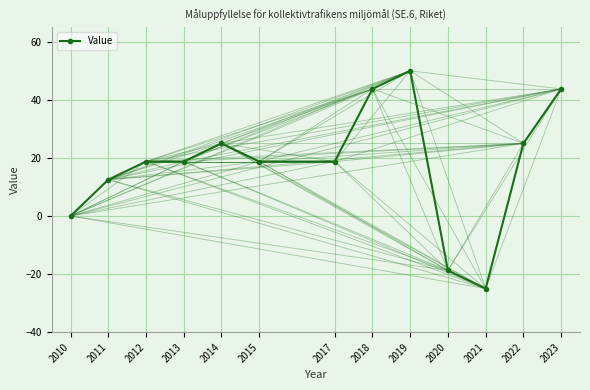

Approximately how many times larger is the value at 2019 compared to 2011?

4.0